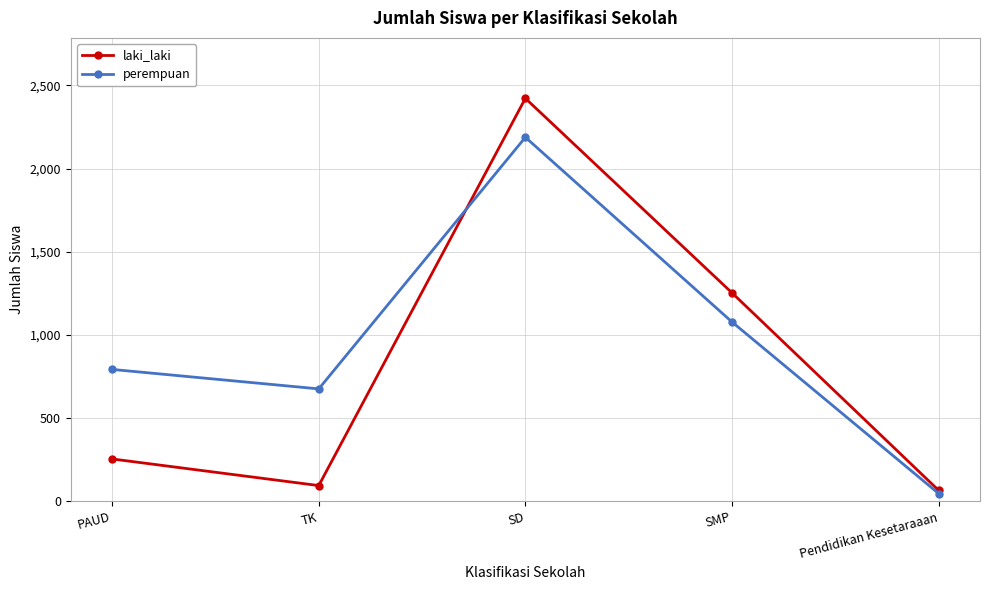

What is the difference between the perempuan values at Pendidikan Kesetaraaan and SMP?

1031